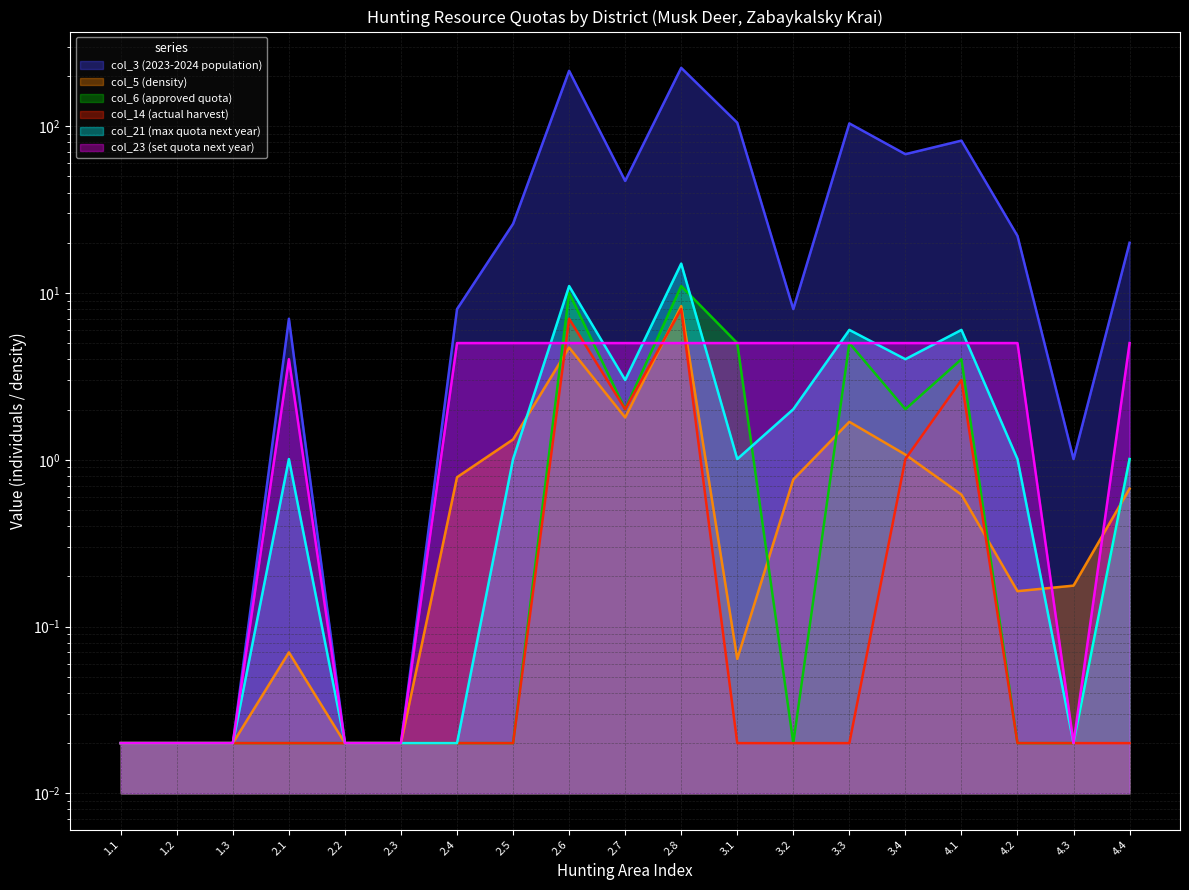

What position from the right is 3.1?

8